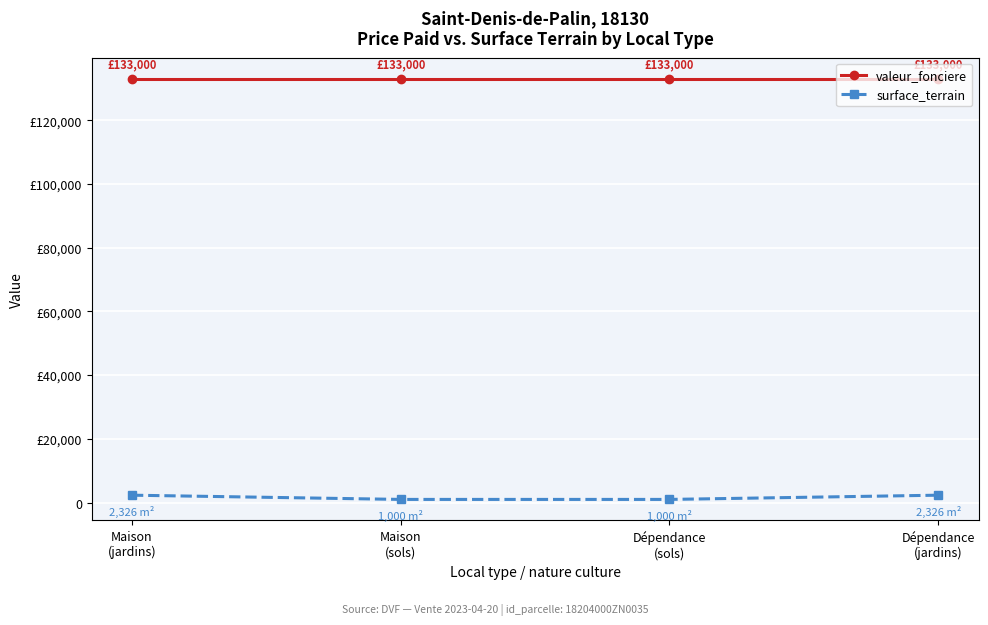

True or false: surface_terrain has more than 1 points higher than both neighbors.

False